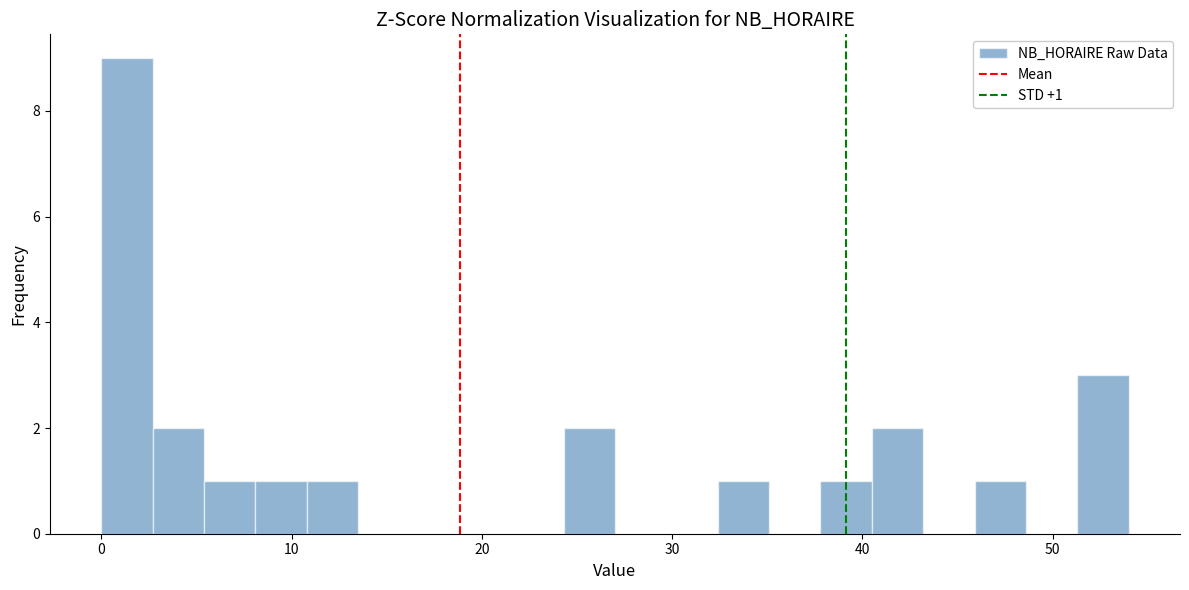

Read against the x-axis, roughly where is the centre of the tallest bar?

1